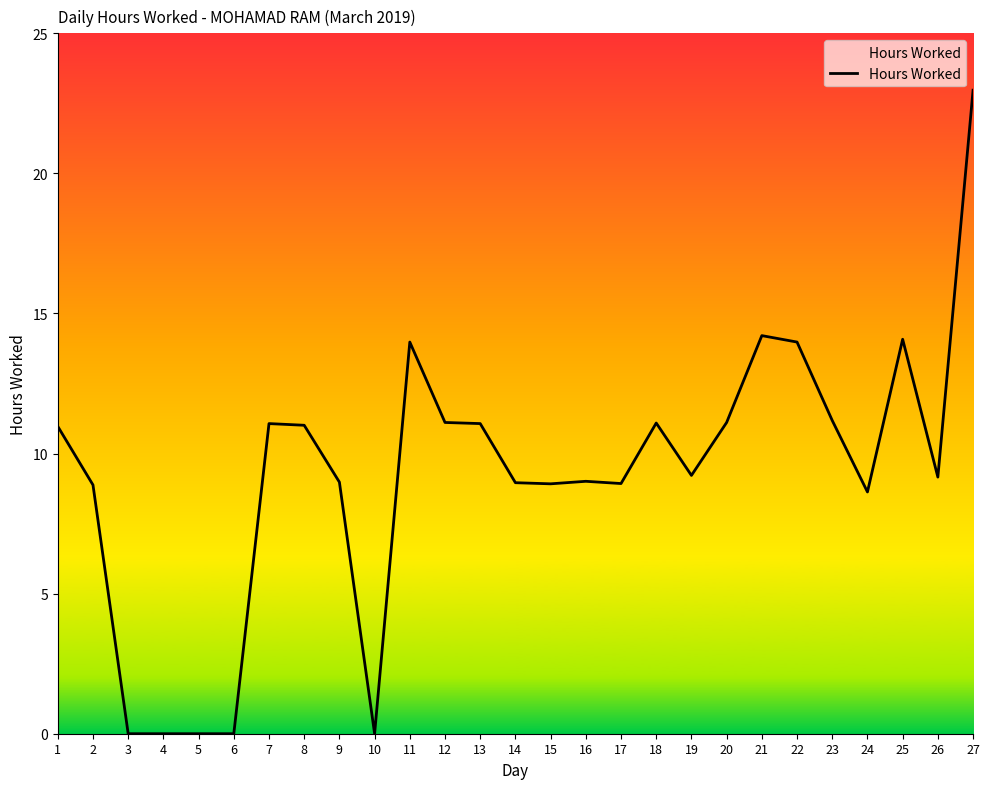

True or false: there are more than 1 points higher than both neighbors.

True